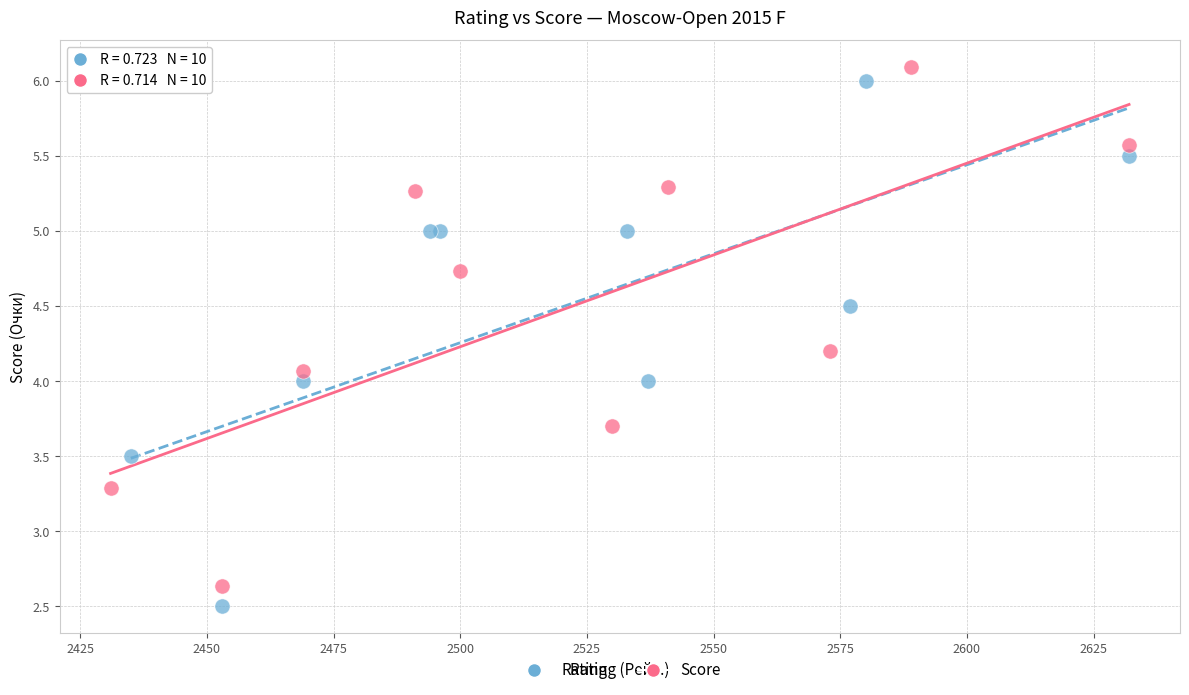

Which series has the widest spread of Y values?

Rating